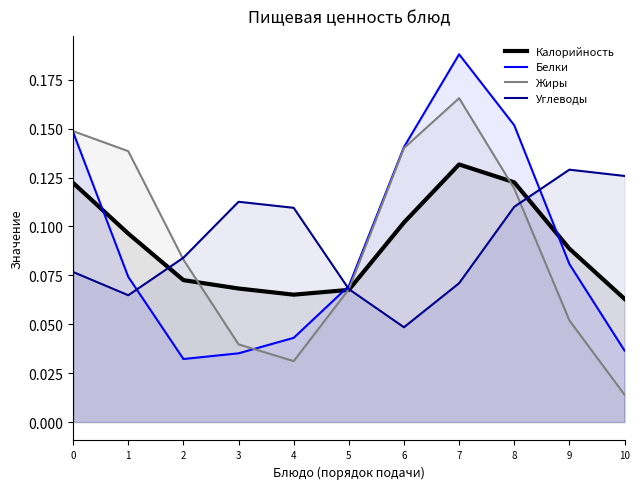

Which category has the highest value across all series?

7